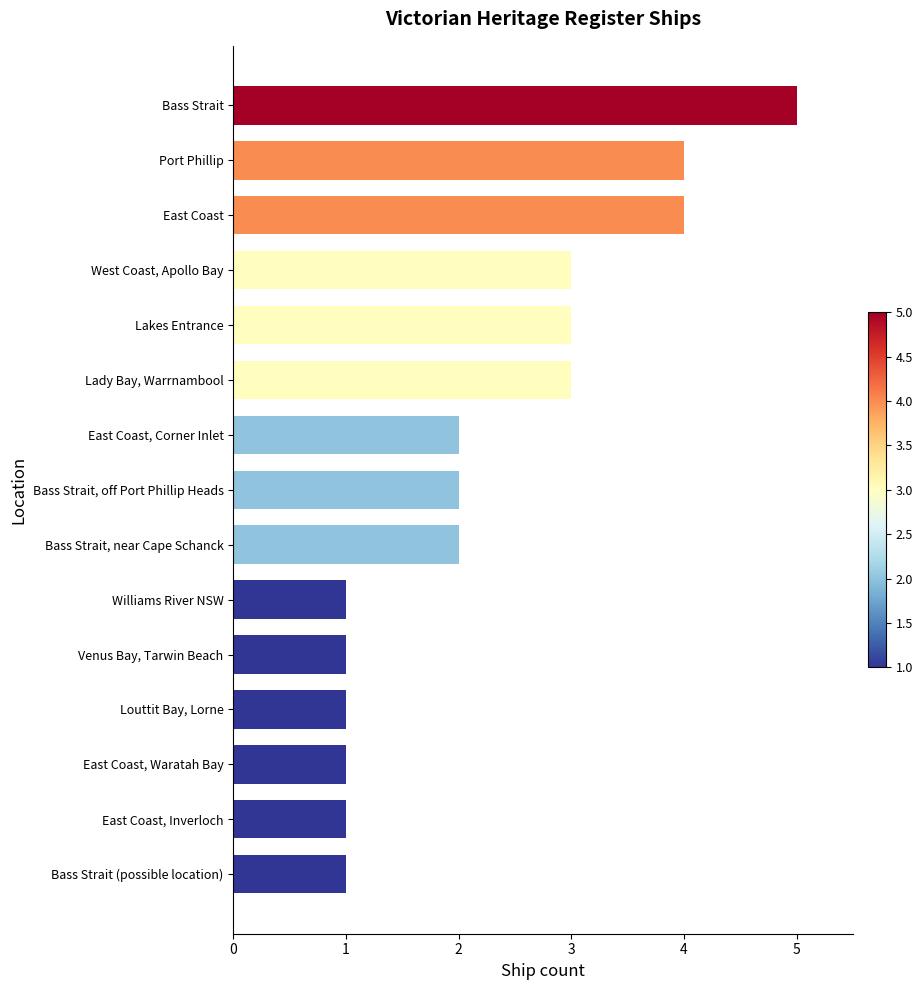

Reading top to bottom, extract all data points from this chart.

Bass Strait=5	Port Phillip=4	East Coast=4	West Coast, Apollo Bay=3	Lakes Entrance=3	Lady Bay, Warrnambool=3	East Coast, Corner Inlet=2	Bass Strait, off Port Phillip Heads=2	Bass Strait, near Cape Schanck=2	Williams River NSW=1	Venus Bay, Tarwin Beach=1	Louttit Bay, Lorne=1	East Coast, Waratah Bay=1	East Coast, Inverloch=1	Bass Strait (possible location)=1